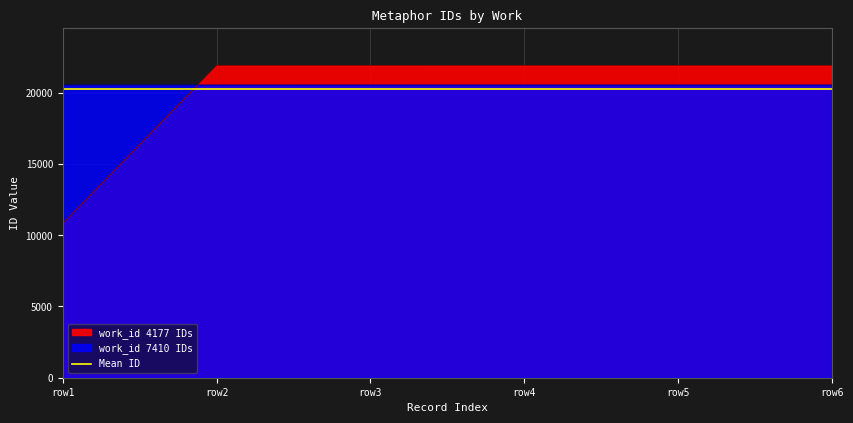

The value at row2 is 21912. True or false?

True